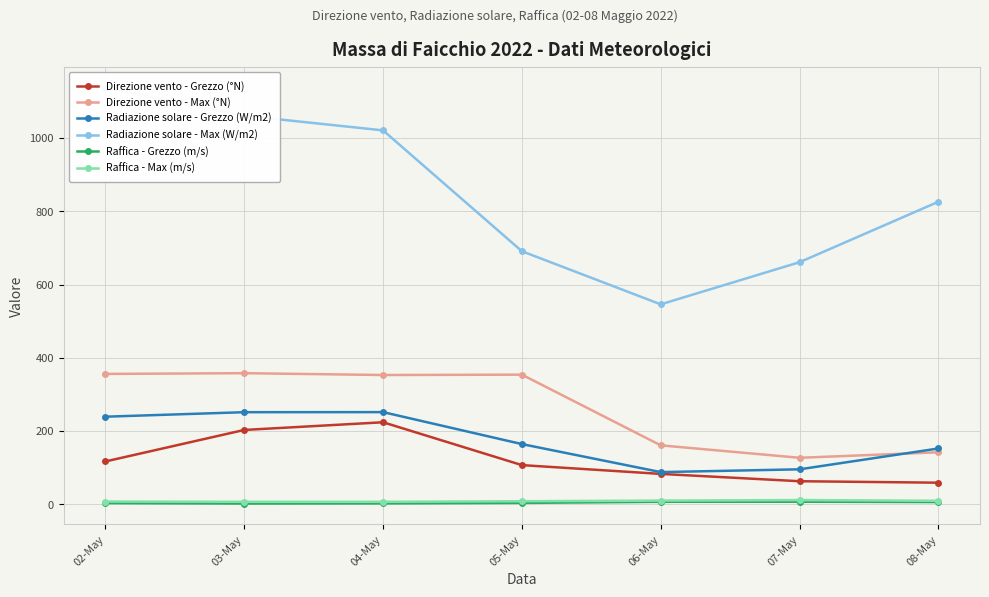

The value of Radiazione solare - Grezzo (W/m2) at 08-May is 152.4. True or false?

True